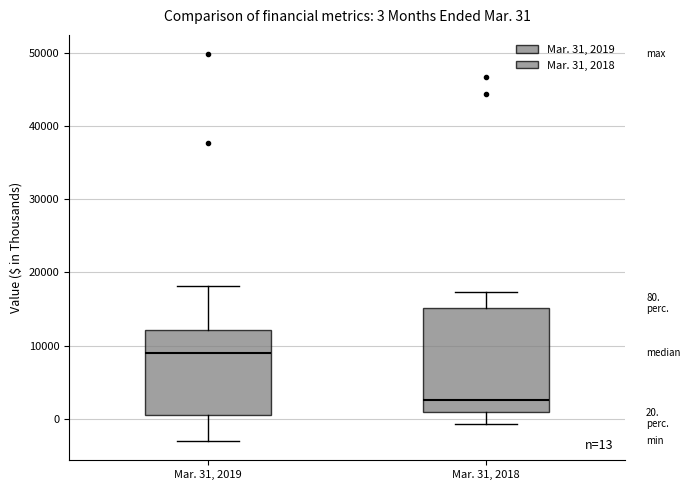

Which box has the highest median line?

Mar. 31, 2019